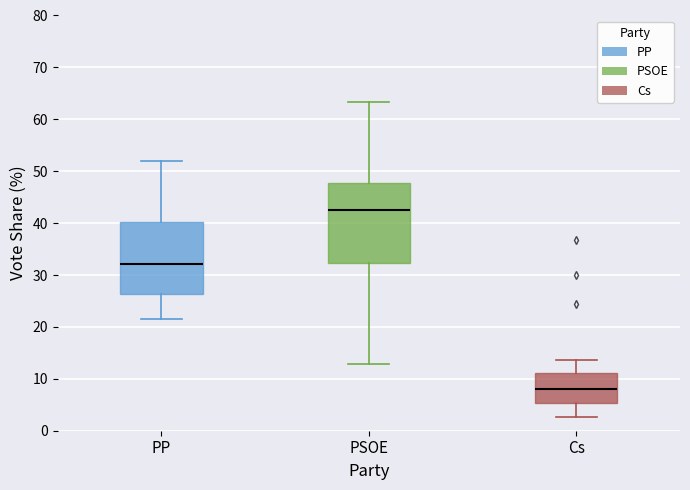

Where is the upper edge of the box for PP on the y-axis? The values are not printed on the chart, so give them approximately, as read against the axis.

40